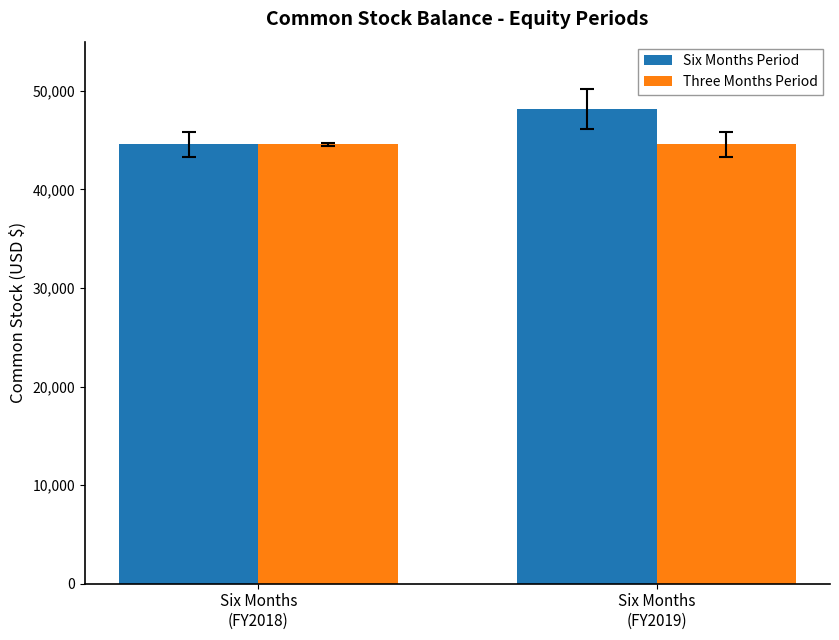

What is the label of the 1st bar from the left?

Six Months
(FY2018)